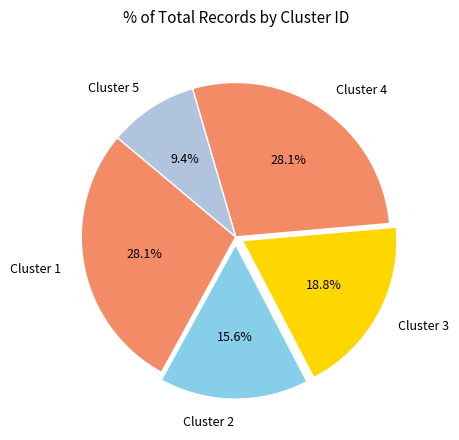

To the nearest percent, what portion does Cluster 3 represent?

19%